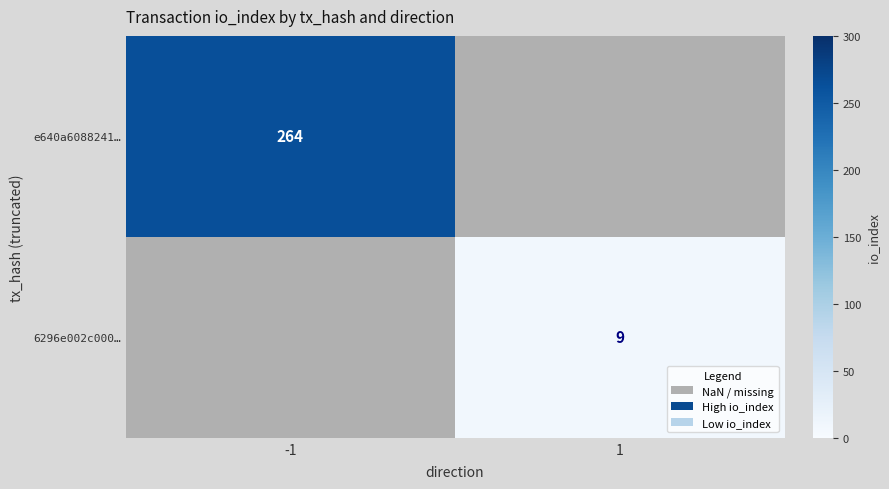

The 6296e002c000… series shows 14.9 at 1. True or false?

False